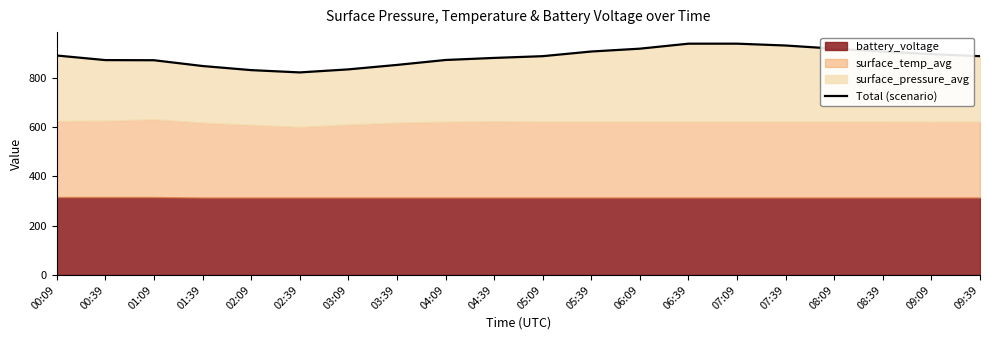

Which has a higher value, 07:39 or 09:39?

07:39